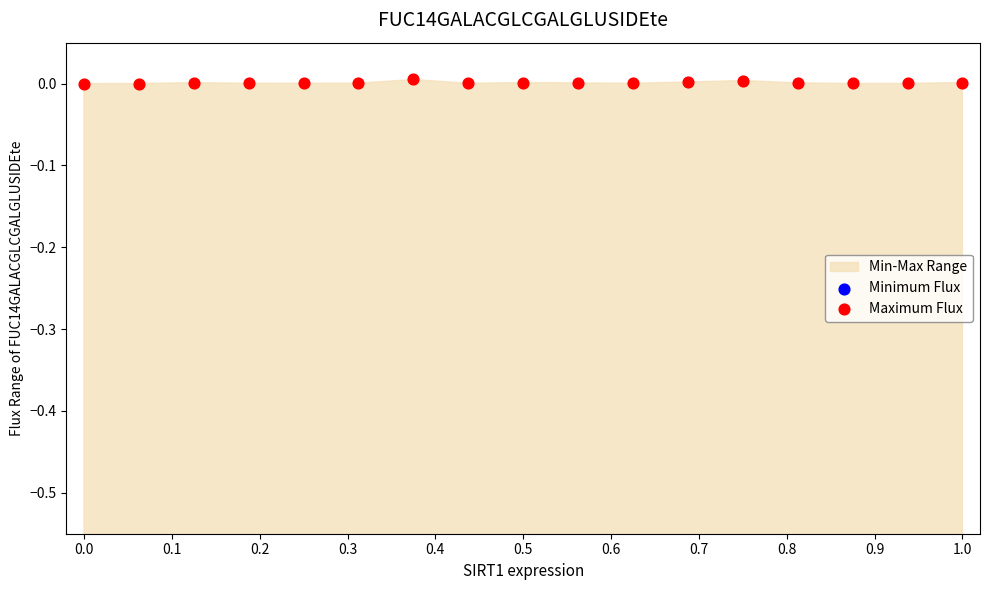

Which series reaches the minimum Y coordinate?

Minimum Flux